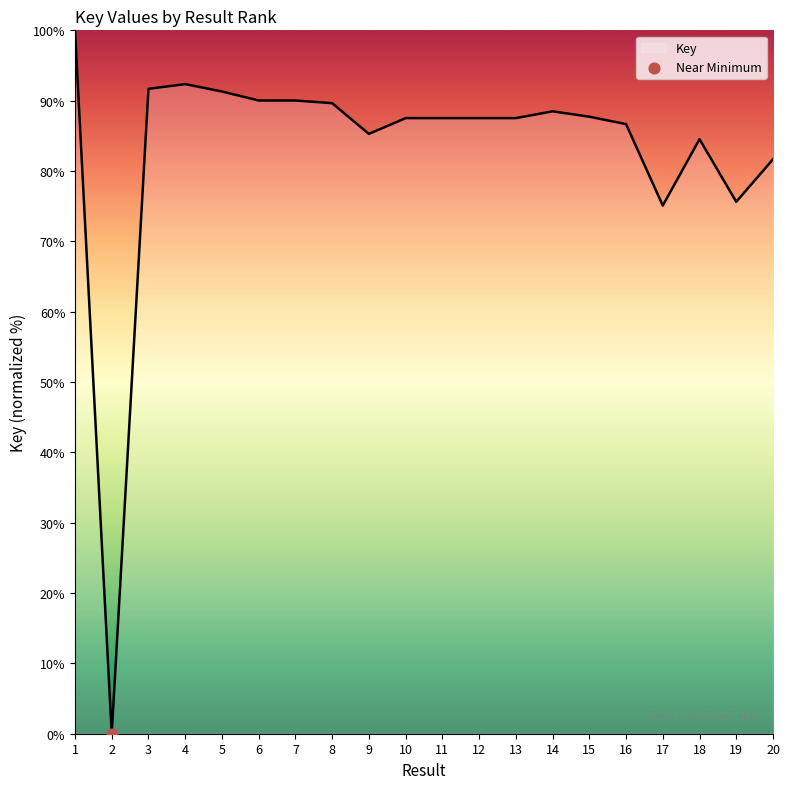

What is the change in value from 2 to 14?

+88.5